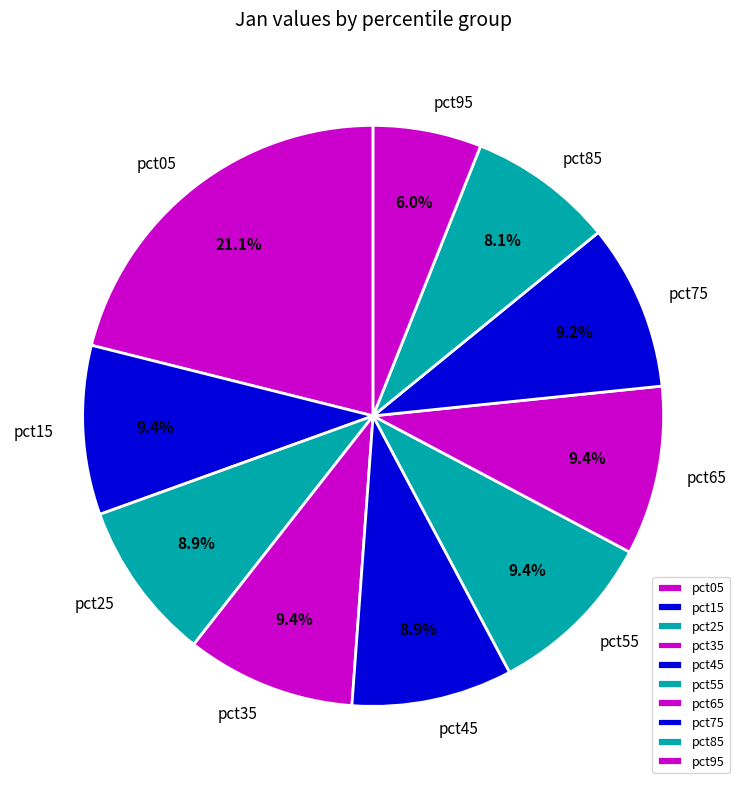

Does any single category account for the majority?

No